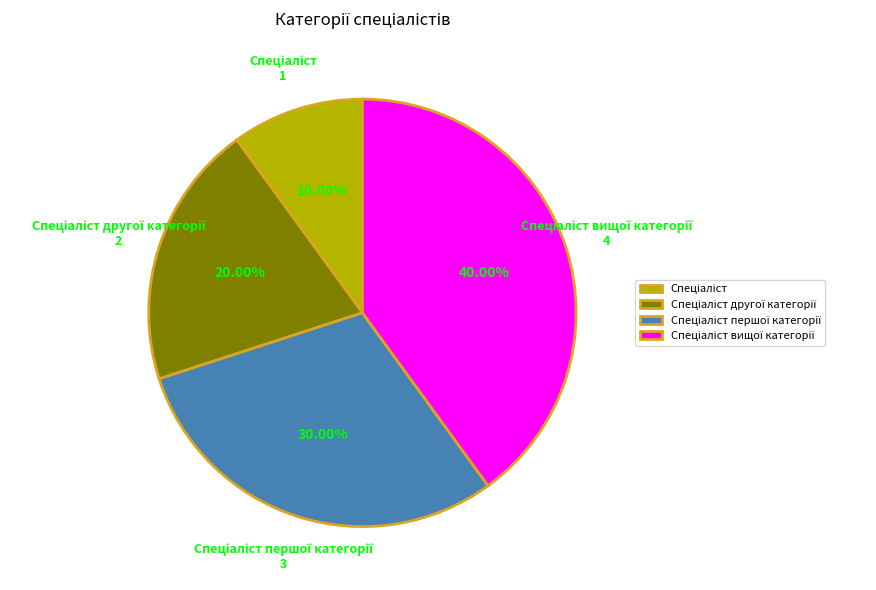

Is there any slice that represents more than half of the pie?

No